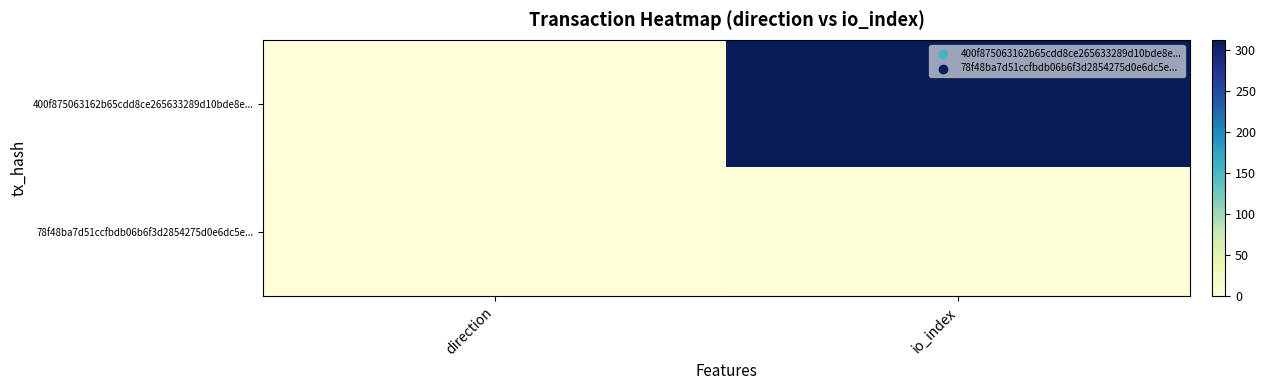

Reading left to right, transcribe all the data shown in this chart.

400f875063162b65cdd8ce265633289d10bde8e...: direction=-1	io_index=313
78f48ba7d51ccfbdb06b6f3d2854275d0e6dc5e...: direction=1	io_index=3